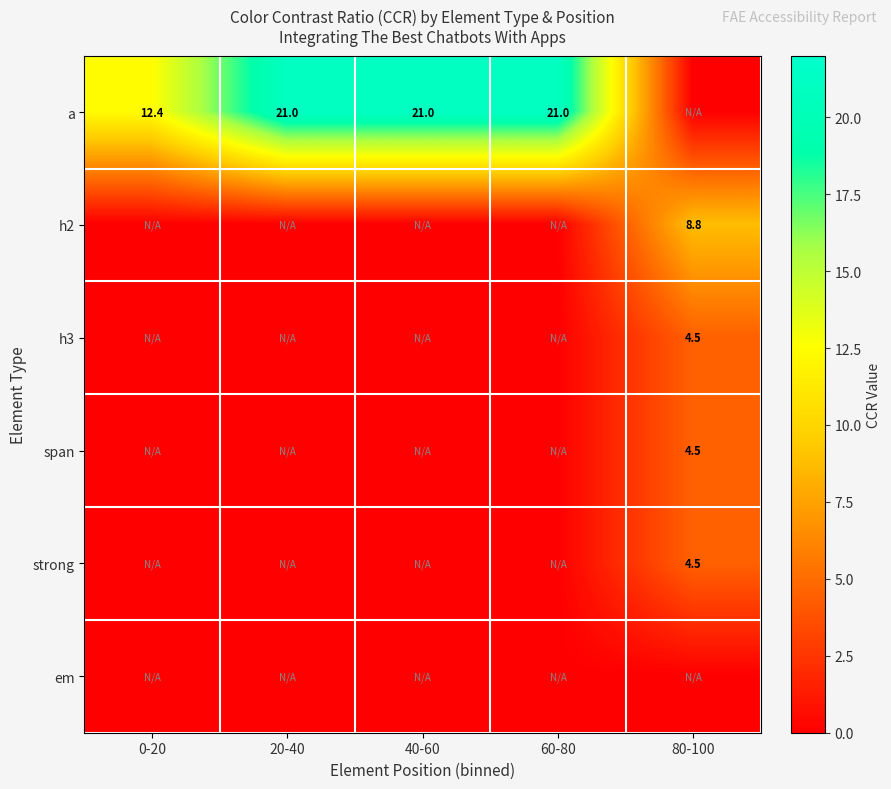

Is it true that a equals 17.0 at 0-20?

False